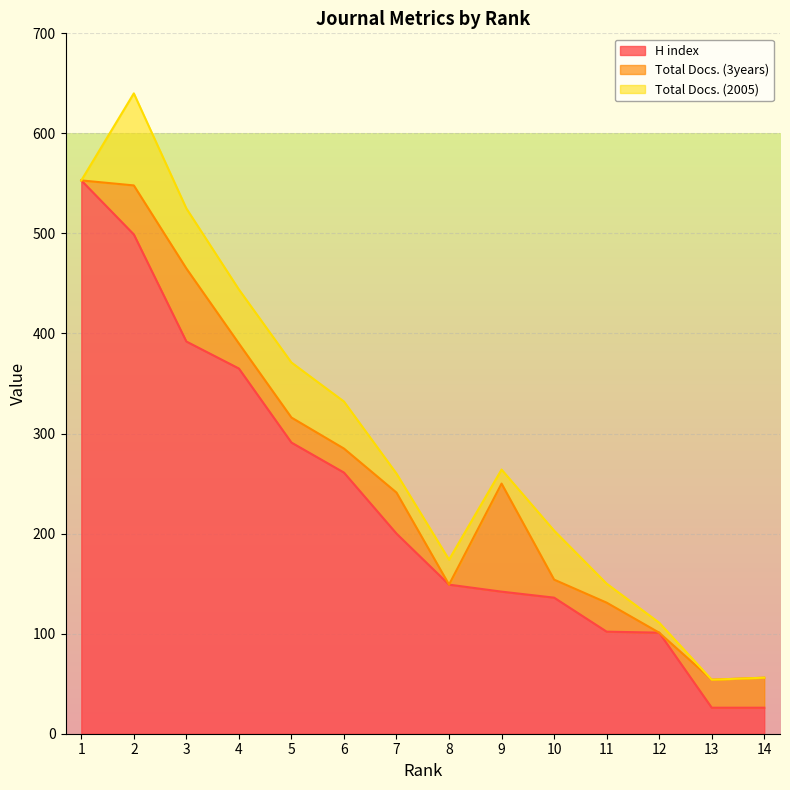

Does the chart display data point markers on the line(s)?

No